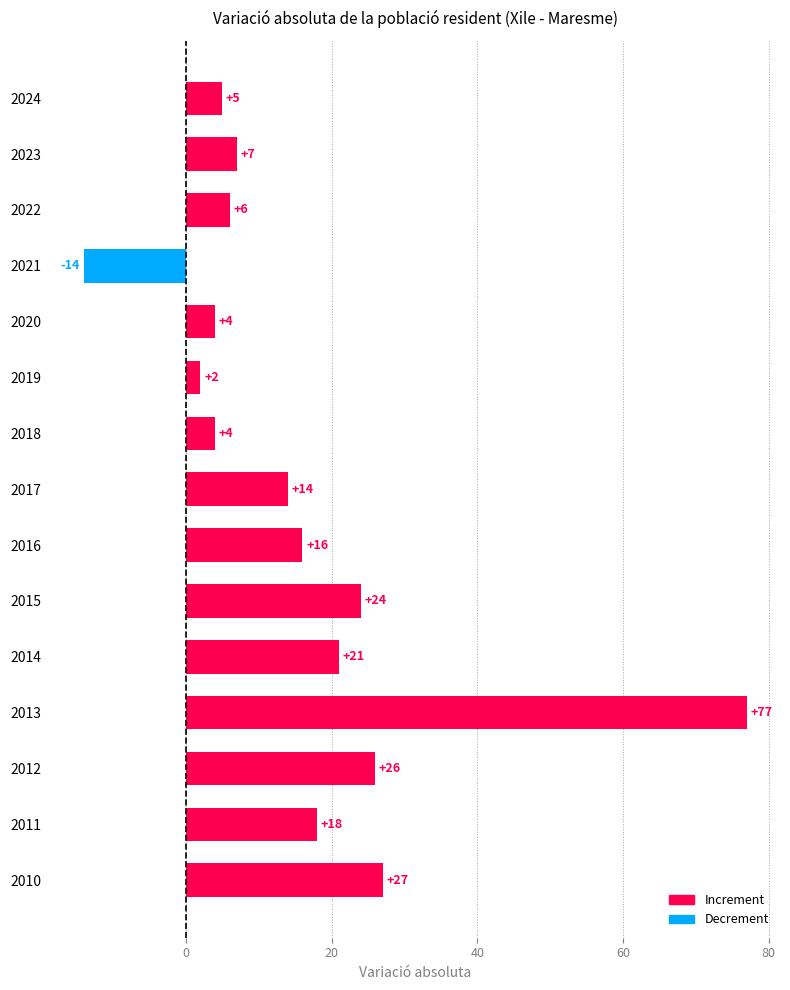

At which category does the chart reach its minimum across all series?

2021